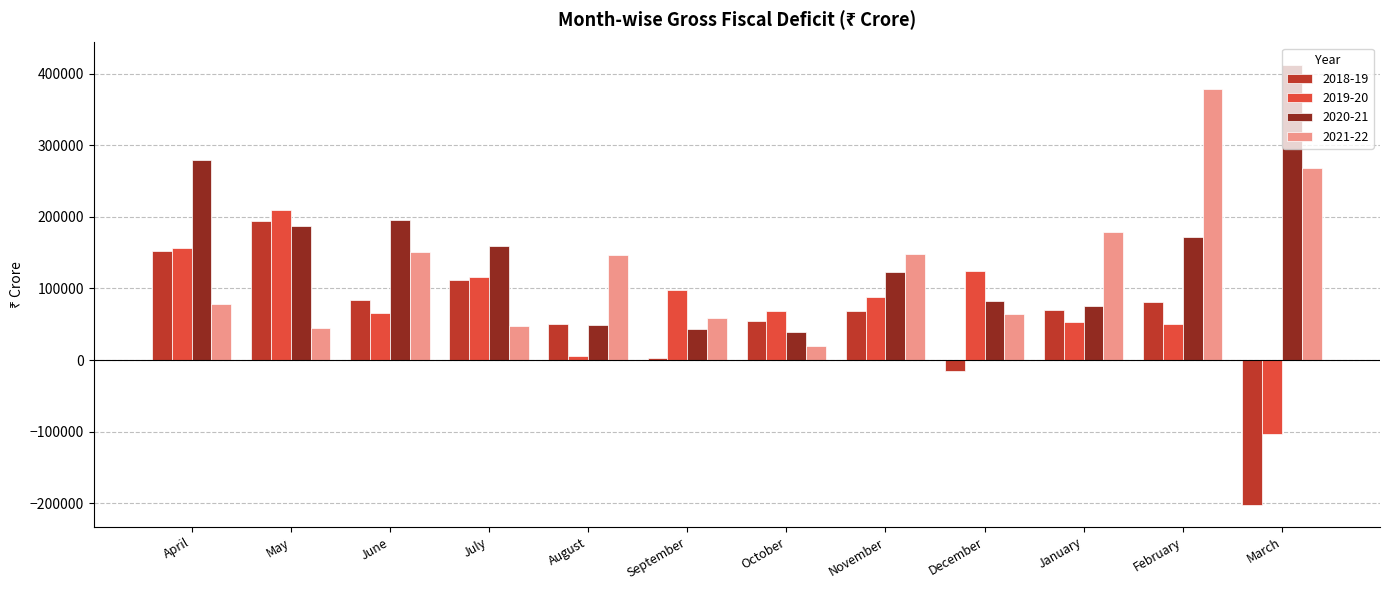

How many series are shown in this chart?

4